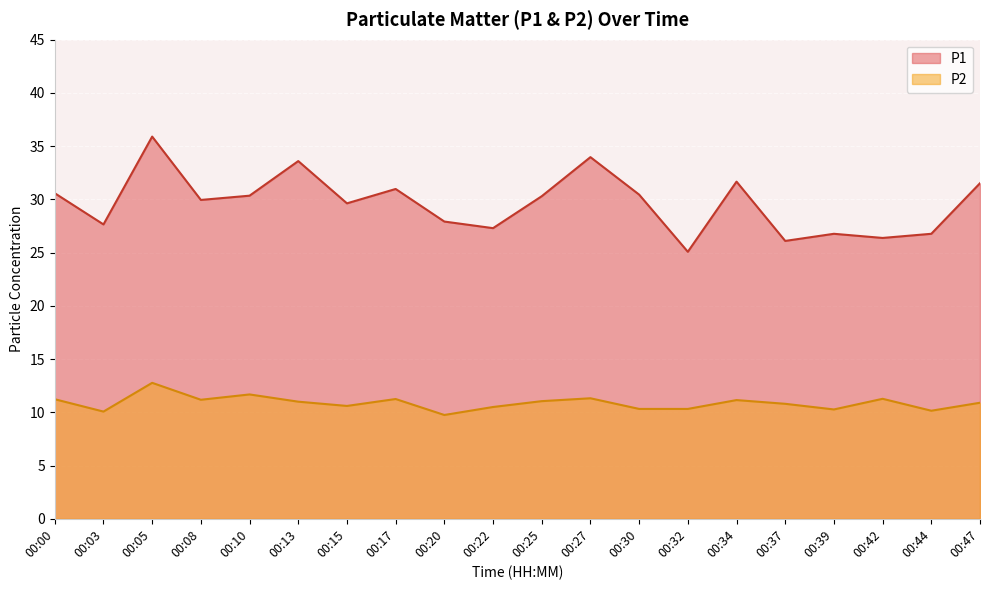

Reading left to right, what are all the values shown in this chart?

P1: 00:00=30.6	00:03=27.6	00:05=35.9	00:08=29.9	00:10=30.4	00:13=33.6	00:15=29.6	00:17=31.0	00:20=27.9	00:22=27.3	00:25=30.3	00:27=34.0	00:30=30.4	00:32=25.1	00:34=31.7	00:37=26.1	00:39=26.8	00:42=26.4	00:44=26.8	00:47=31.5
P2: 00:00=11.2	00:03=10.1	00:05=12.8	00:08=11.2	00:10=11.7	00:13=11.0	00:15=10.6	00:17=11.2	00:20=9.8	00:22=10.5	00:25=11.1	00:27=11.3	00:30=10.3	00:32=10.3	00:34=11.2	00:37=10.8	00:39=10.3	00:42=11.3	00:44=10.2	00:47=10.9